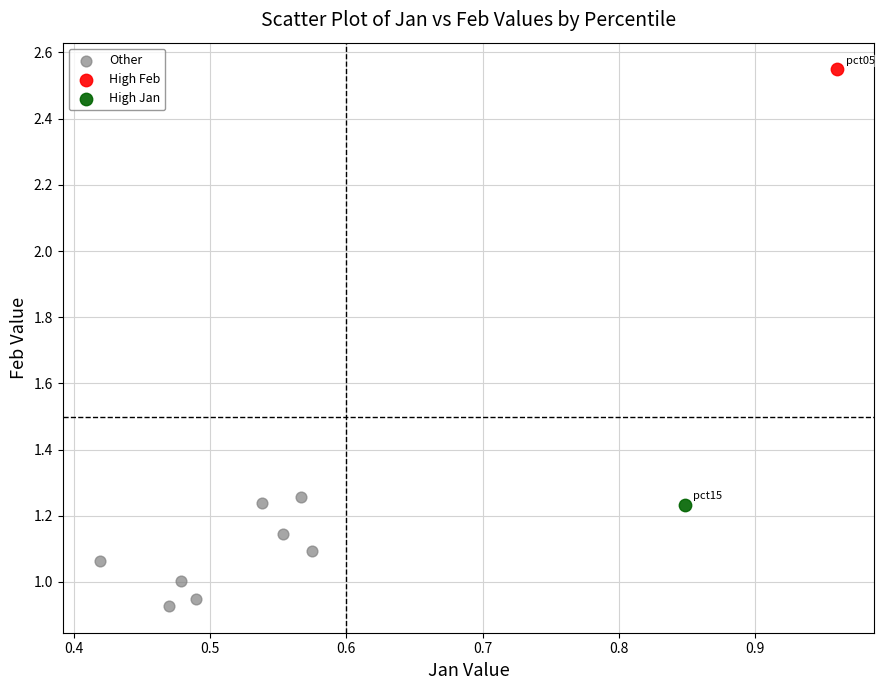

What are all the series names shown in the legend?

Other, High Feb, High Jan